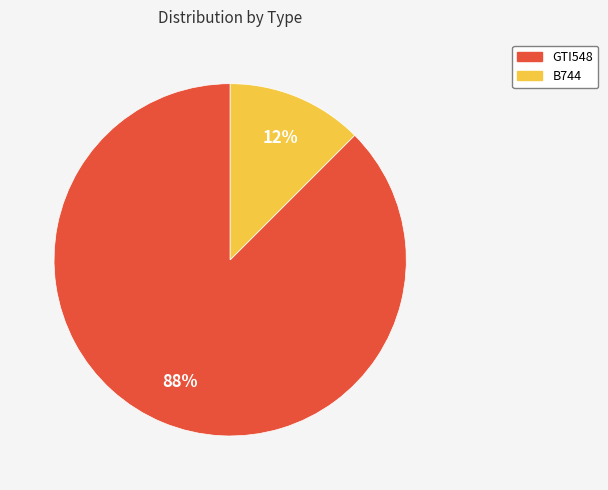

Which slice is the largest?

GTI548